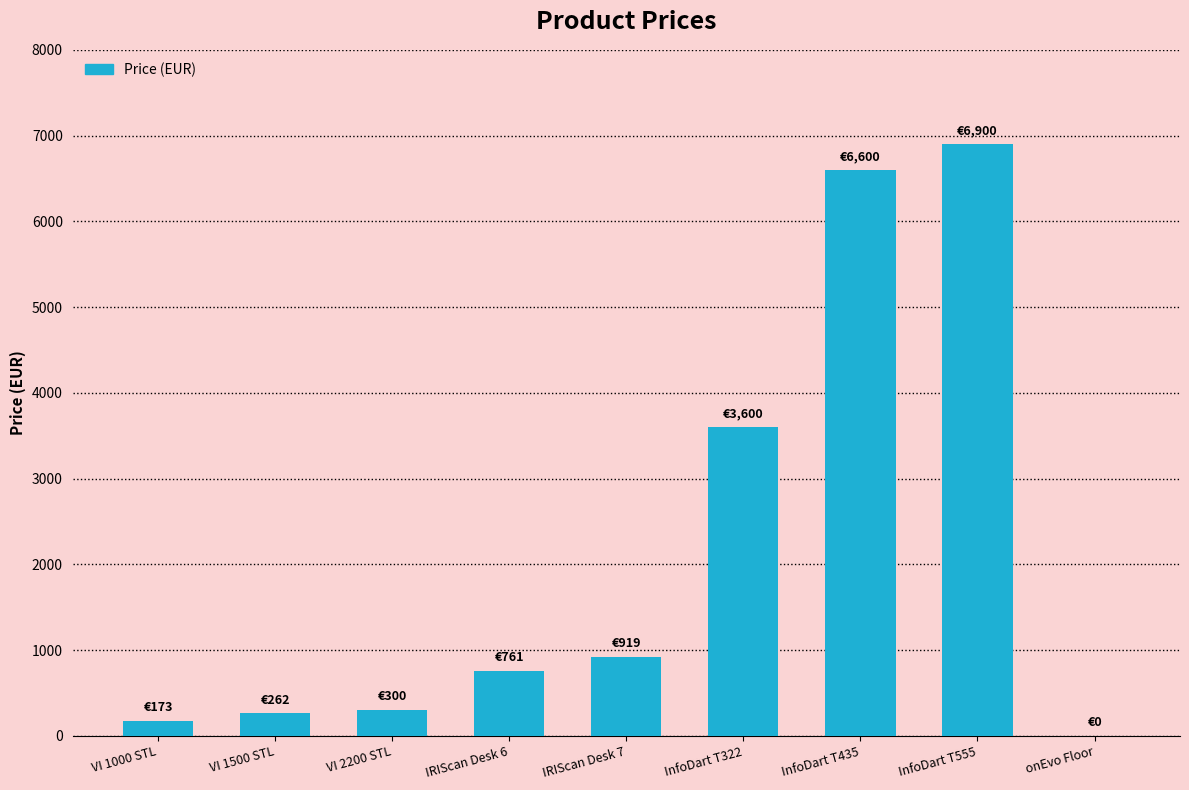

At which label does the data first exceed 761?

IRIScan Desk 6